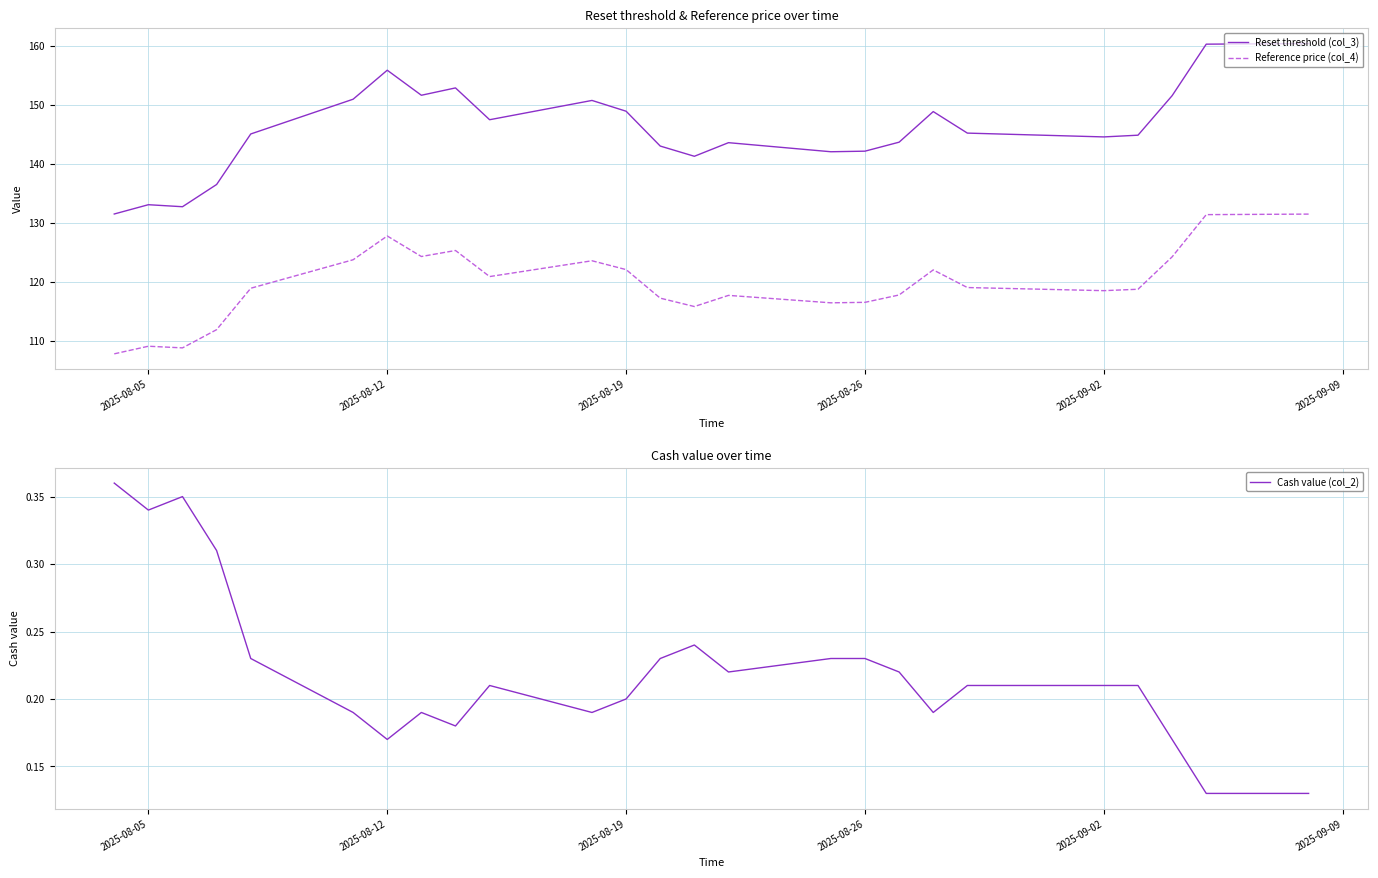

Rank the series by their average value, from highest to lowest.

Reset threshold (col_3), Reference price (col_4), Cash value (col_2)